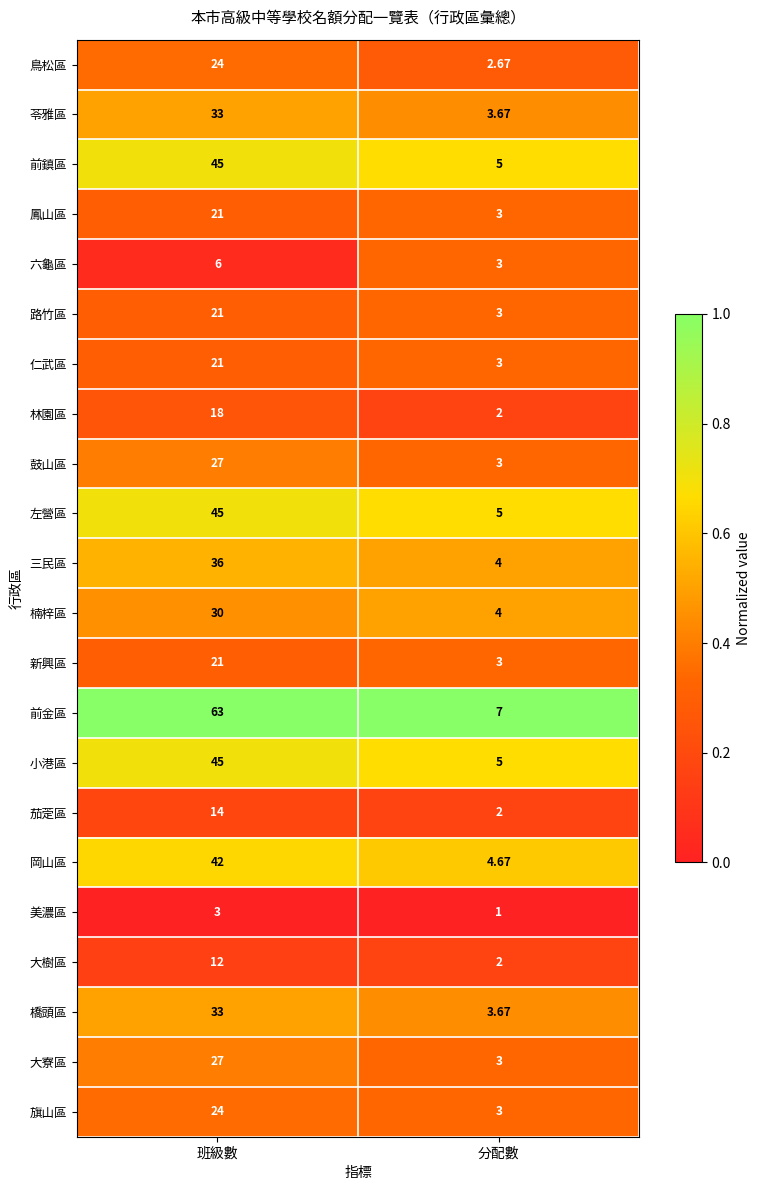

Rank the categories by 林園區 value from lowest to highest.

分配數, 班級數